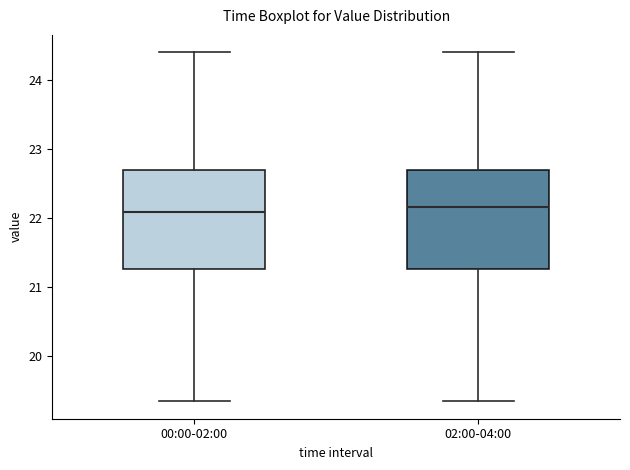

Reading left to right, transcribe this box plot: for each box, give where its median line is, the range the box spans, and where its two whiskers end, as read against the y-axis. The values are not printed on the chart, so give them approximately, as read against the axis.

00:00-02:00: median 22.1, box 21.3 to 22.7, whiskers 19.4 to 24.4
02:00-04:00: median 22.2, box 21.3 to 22.7, whiskers 19.4 to 24.4